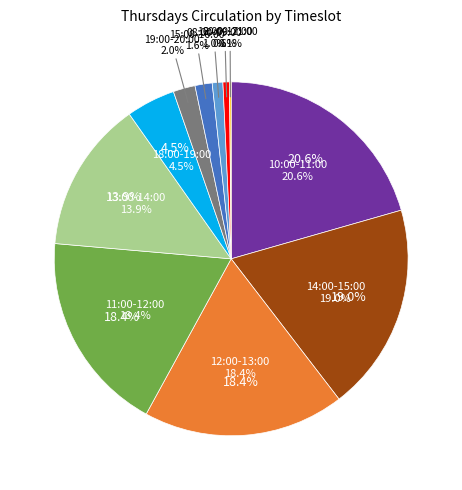

Count the number of slices in the pie.

11